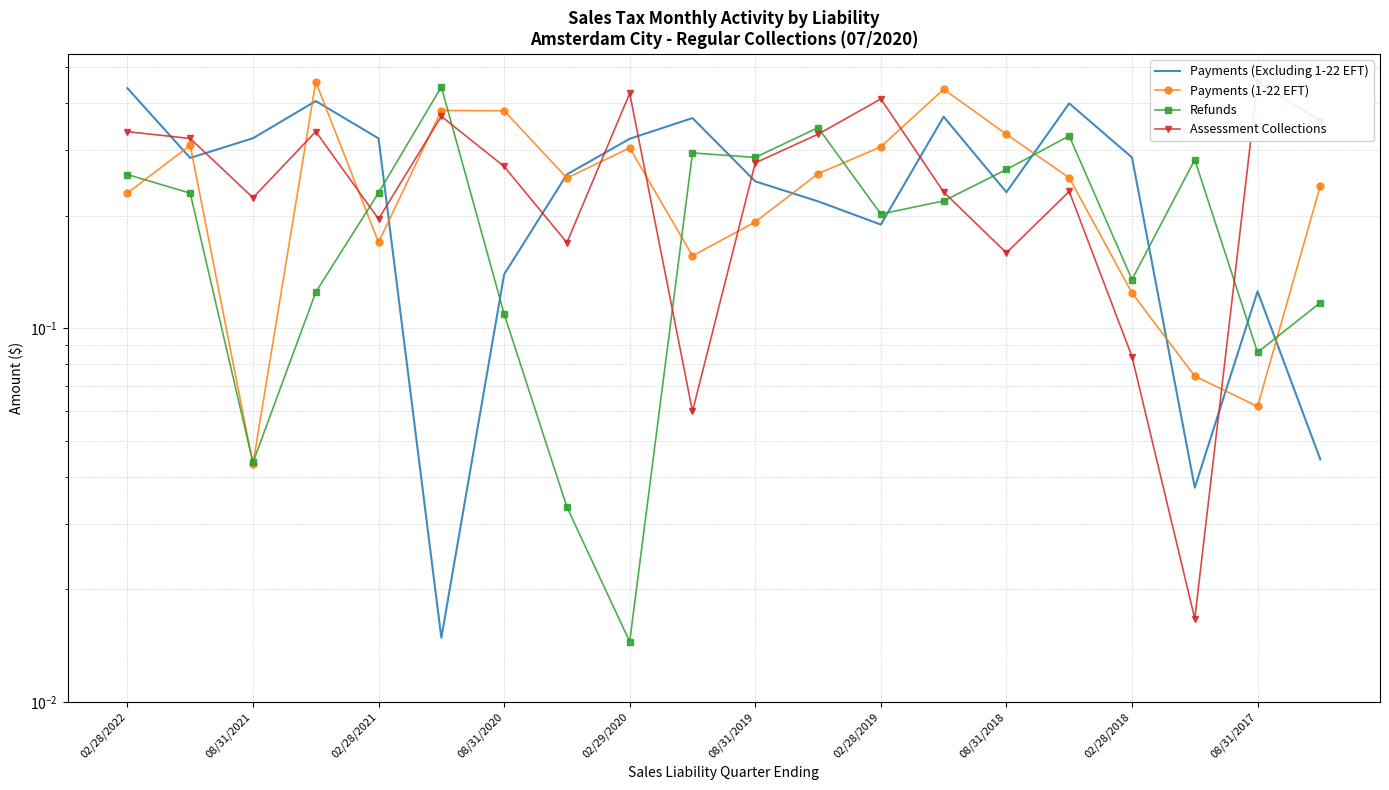

What is the difference between the second highest and second lowest values in the Refunds series?

0.3